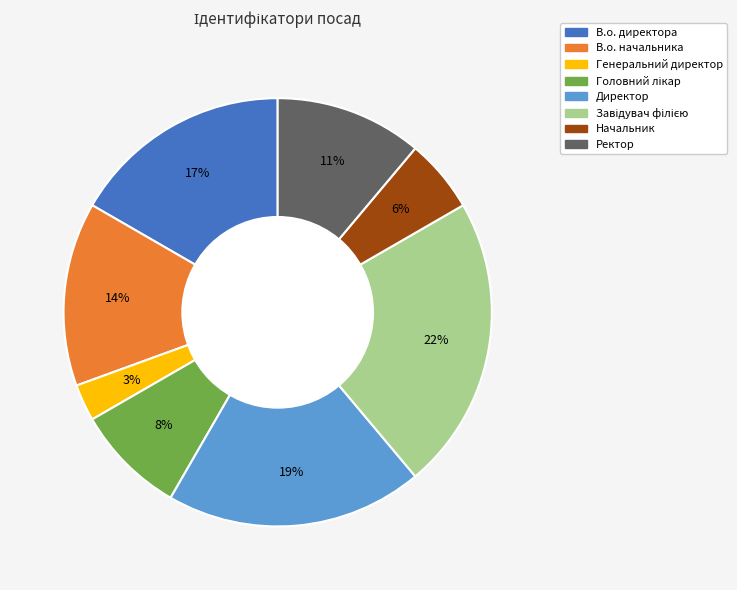

Is there a majority slice in this chart?

No